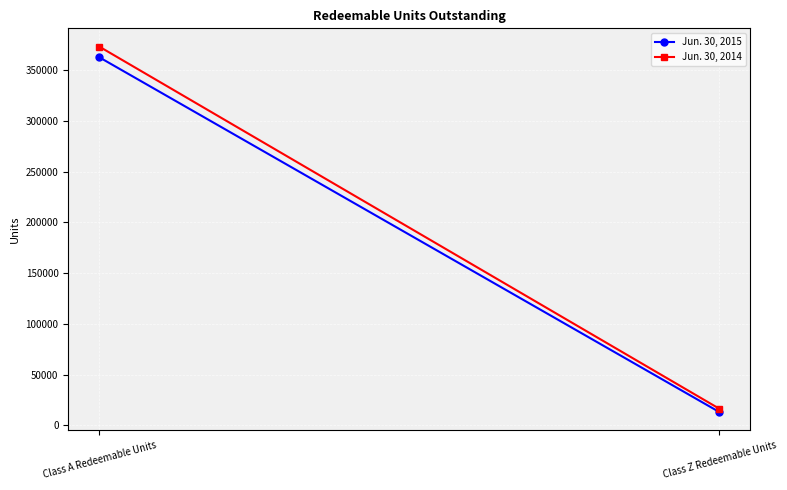

Is the value of Jun. 30, 2015 at Class Z Redeemable Units greater than the value of Jun. 30, 2014 at Class A Redeemable Units?

No